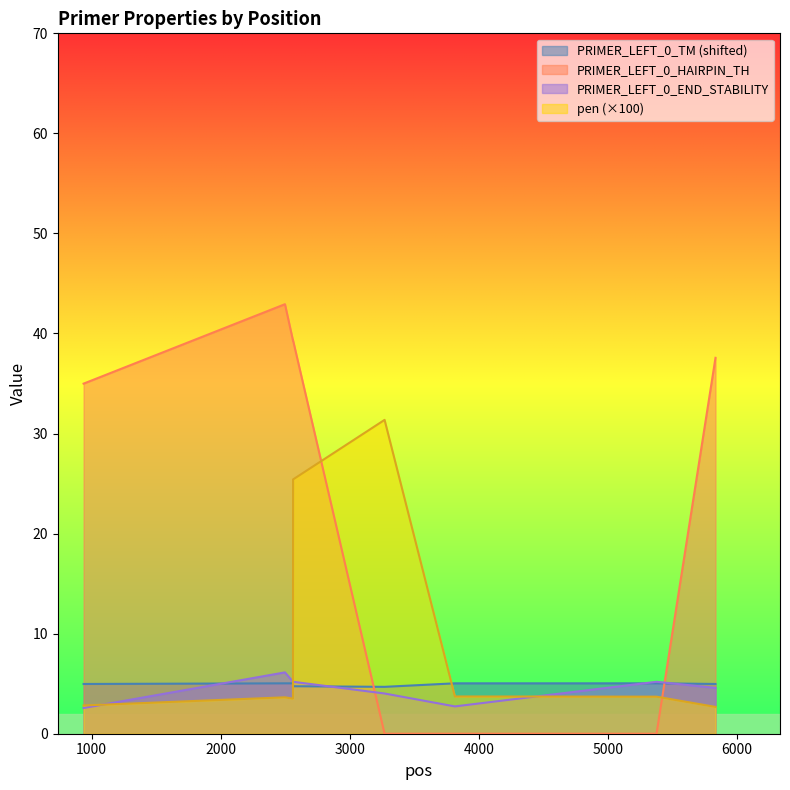

Reading right to left, list all the values displayed in this chart.

PRIMER_LEFT_0_TM: 5.0	5.0	5.0	4.7	4.7	5.0	5.0	5.0
PRIMER_LEFT_0_END_STABILITY: 4.6	5.2	2.7	4.0	5.2	5.2	6.1	2.6
PRIMER_LEFT_0_HAIRPIN_TH: 37.6	0.0	0.0	0.0	39.3	39.3	42.9	35.0
pen_scaled: 2.7	3.7	3.7	31.4	25.4	3.5	3.6	2.8